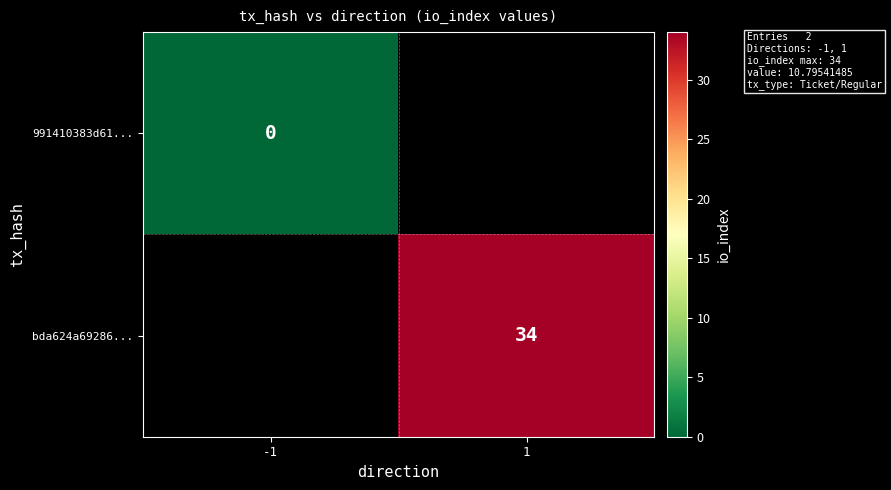

How many series are shown in this chart?

2